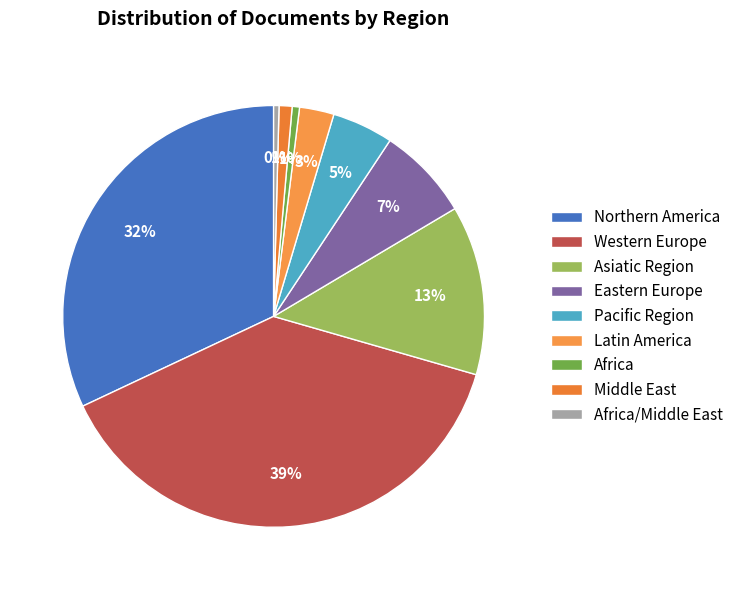

How many segments does this pie chart have?

9